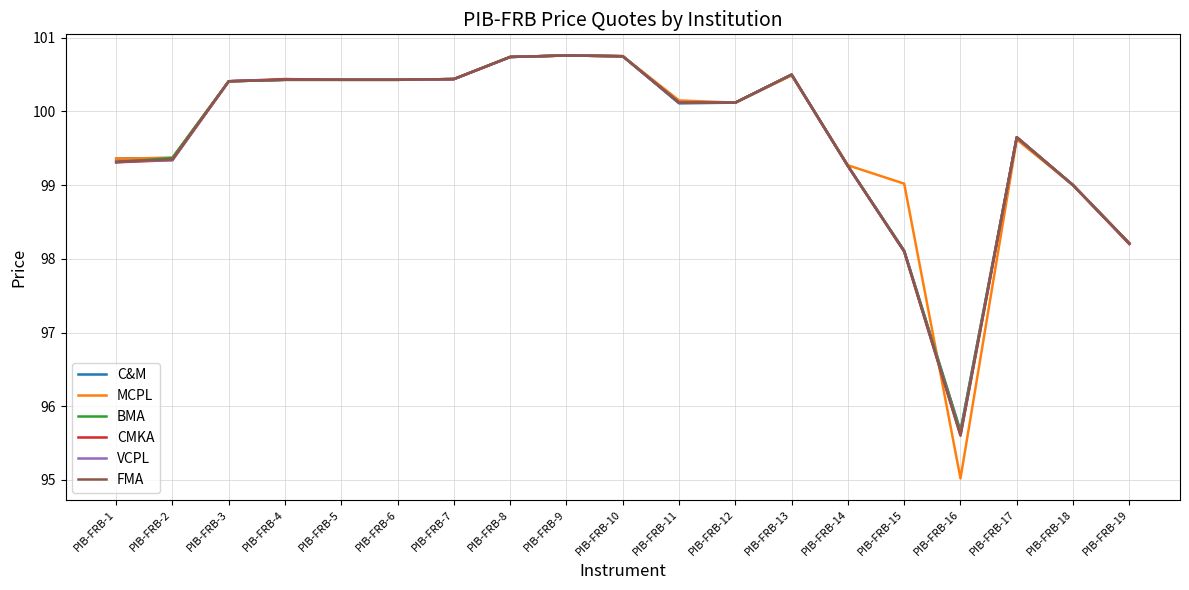

Where does the FMA series first go above 100?

PIB-FRB-3